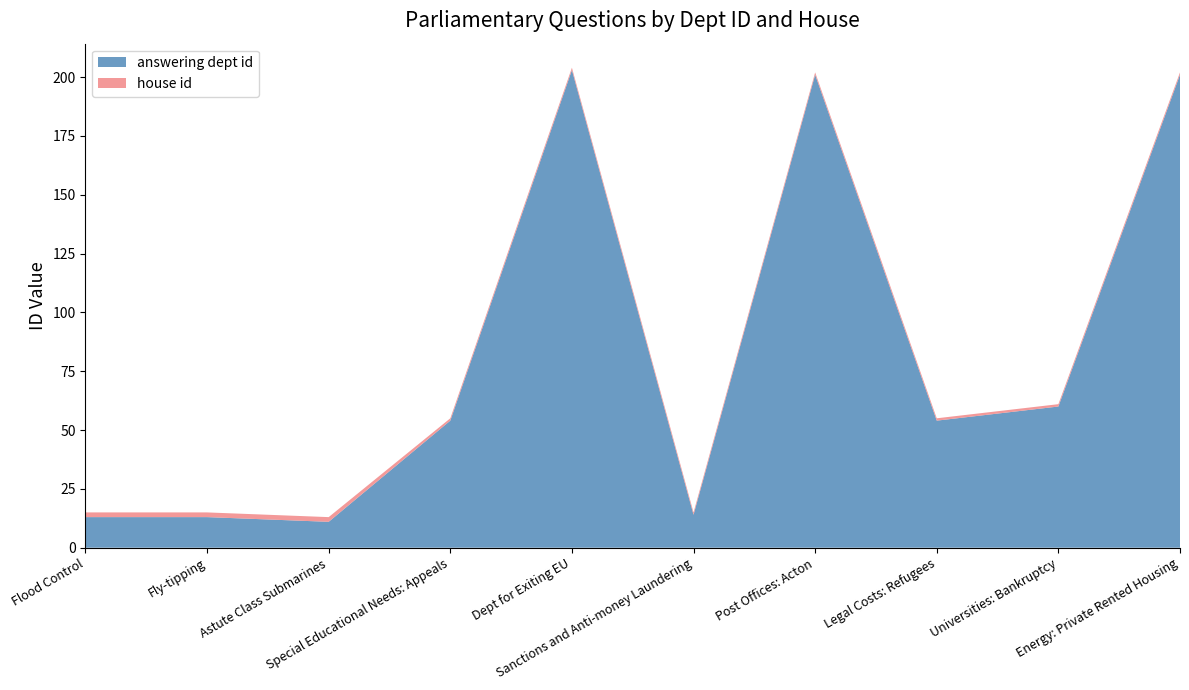

Reading left to right, extract all data points from this chart.

answering dept id: 13	13	11	54	203	14	201	54	60	201
house id: 2	2	2	1	1	1	1	1	1	1